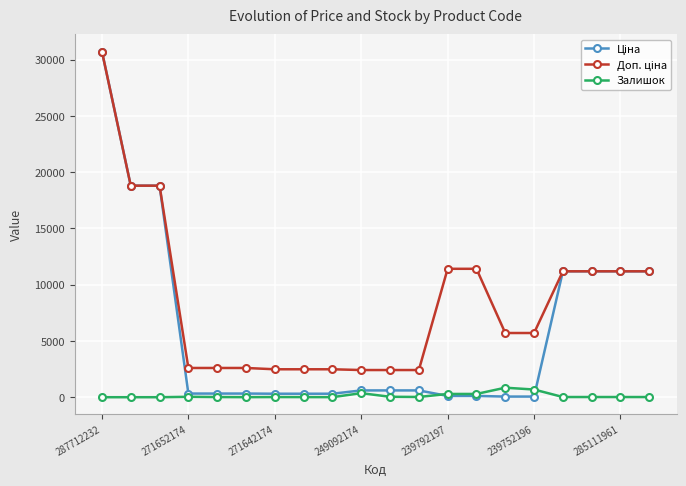

What is the maximum value for Залишок?

845.0